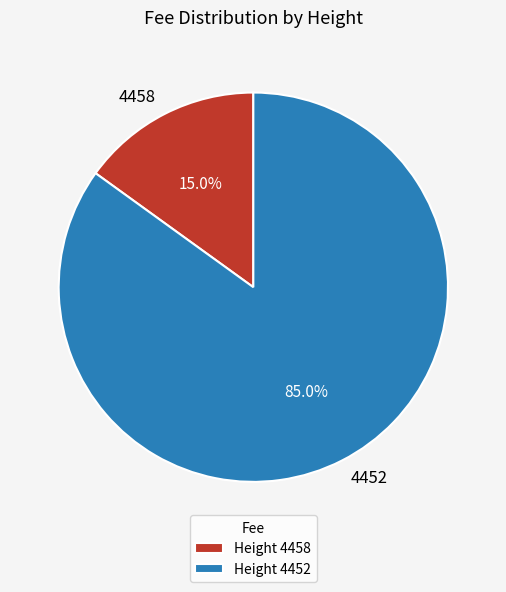

True or false: 4458 accounts for 27% of the total.

False